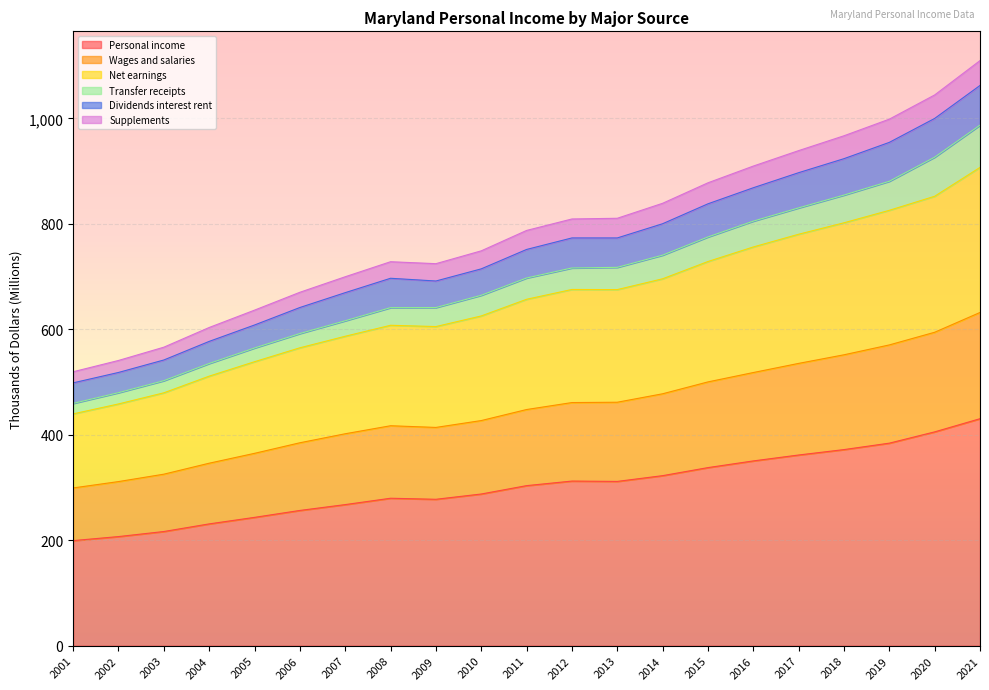

Is it true that Personal income equals 337.7 at 2015?

True